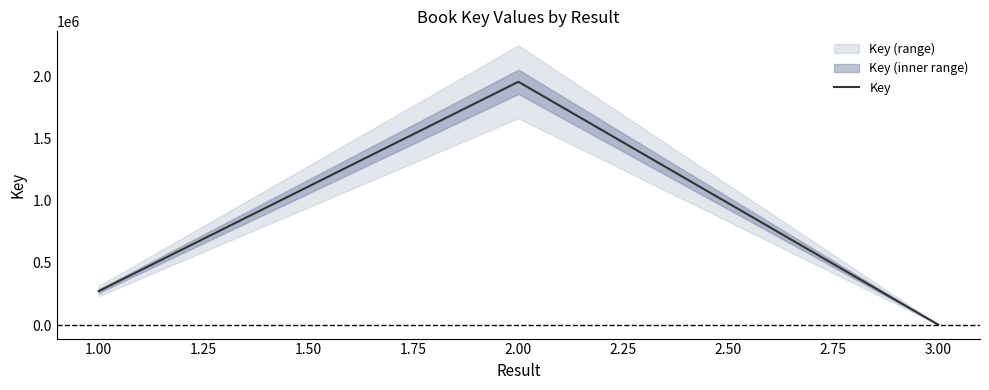

The value of Key at 2.00 is 1208521. True or false?

False